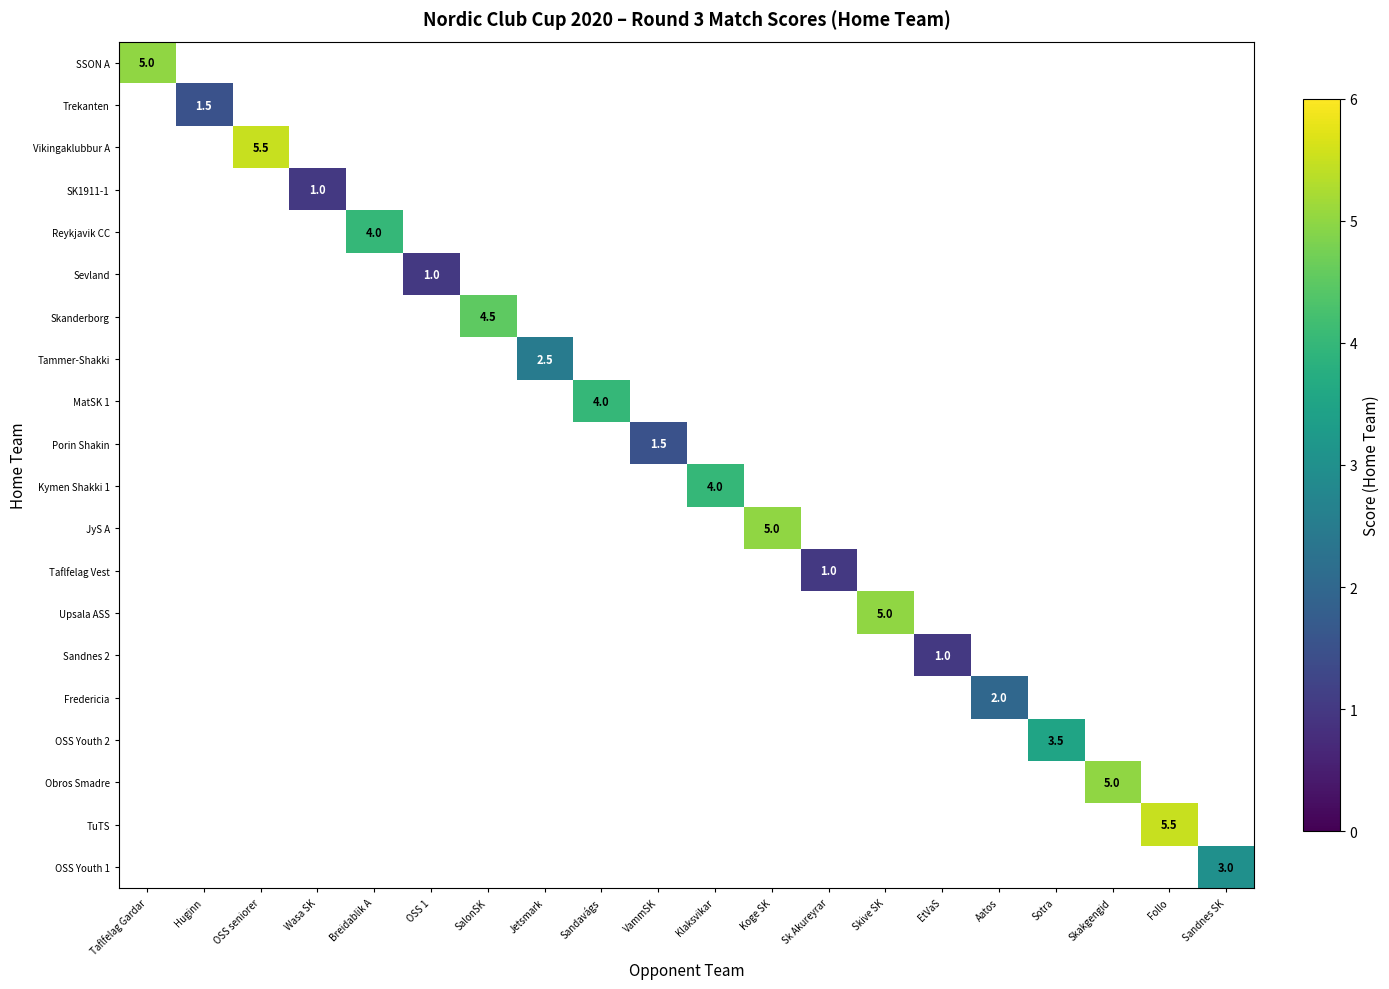

The value of Vikingaklubbur A at OSS seniorer is 9.3. True or false?

False